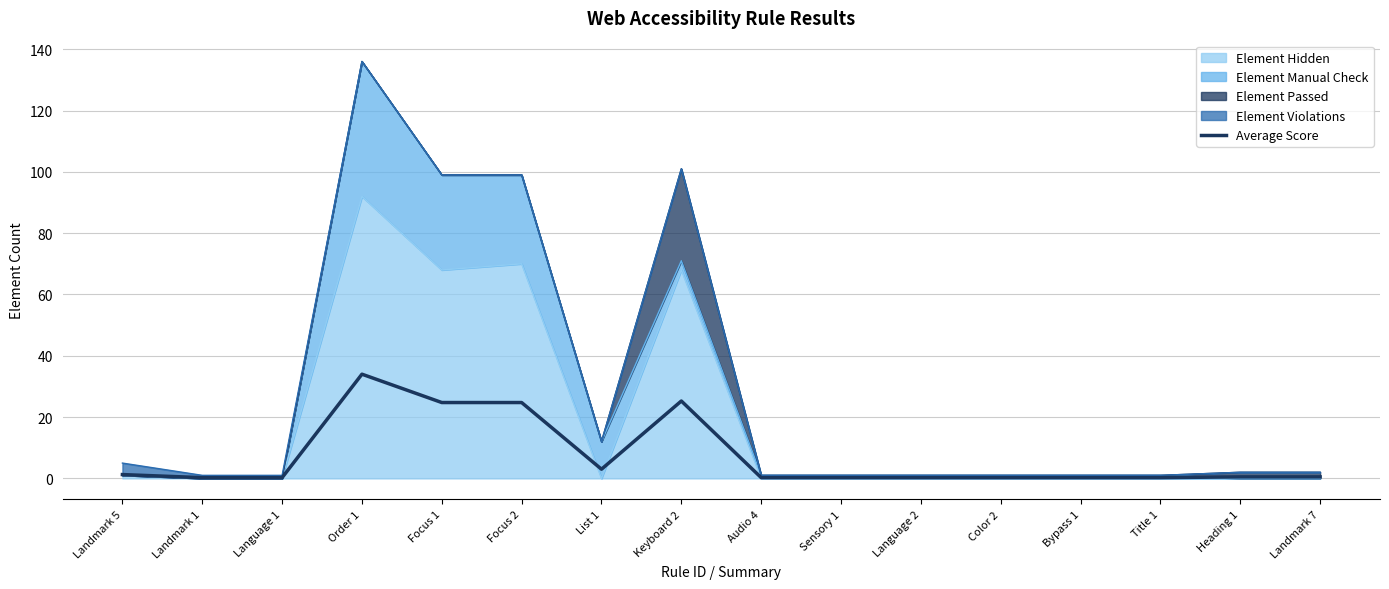

Which label corresponds to the smallest value in the chart?

Landmark 1